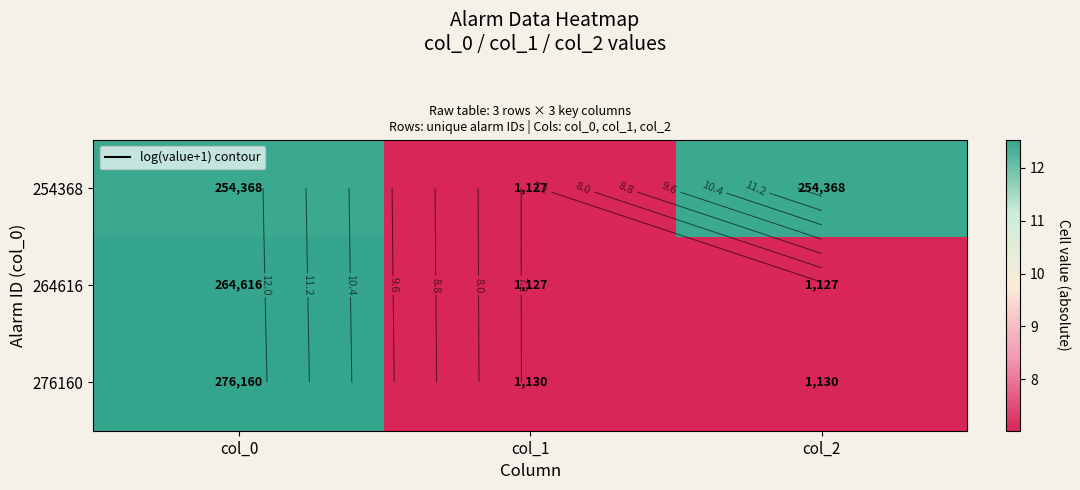

What is the minimum value shown in the chart?

7.0